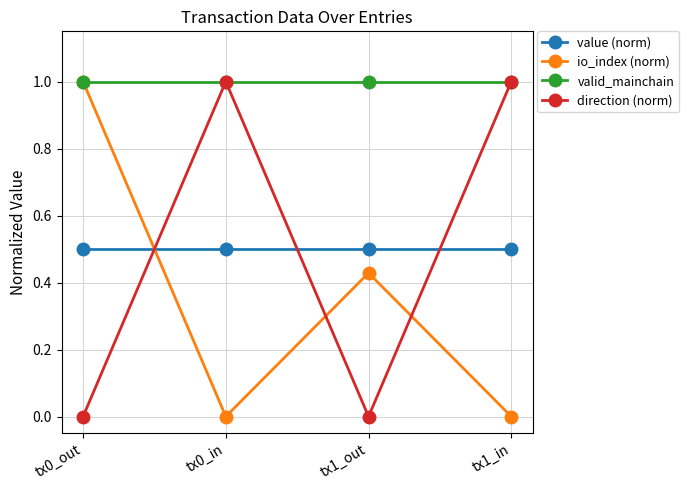

How many lines are shown in the chart?

4